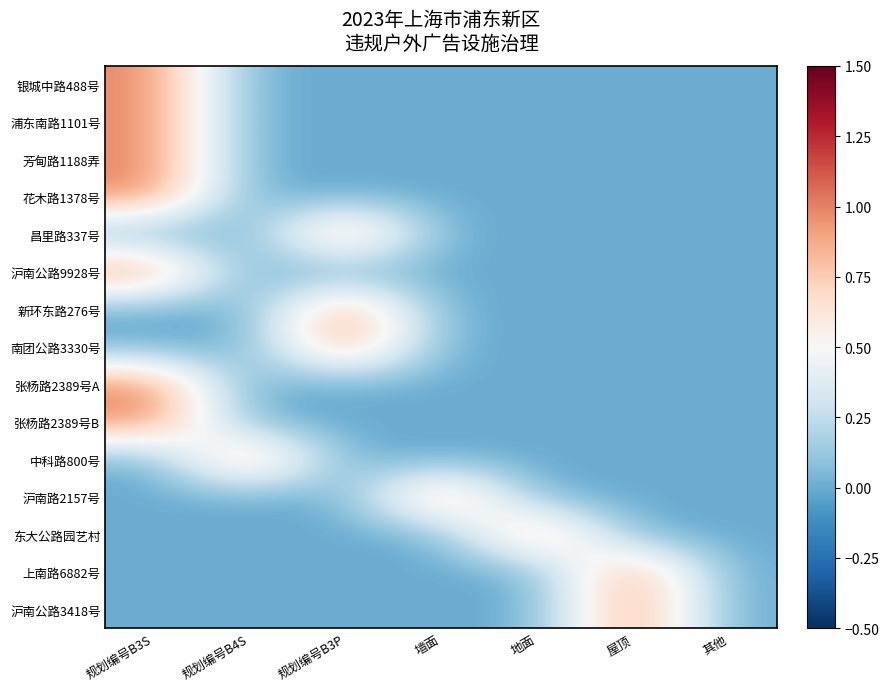

Which category has the highest value across all series?

规划编号B3S